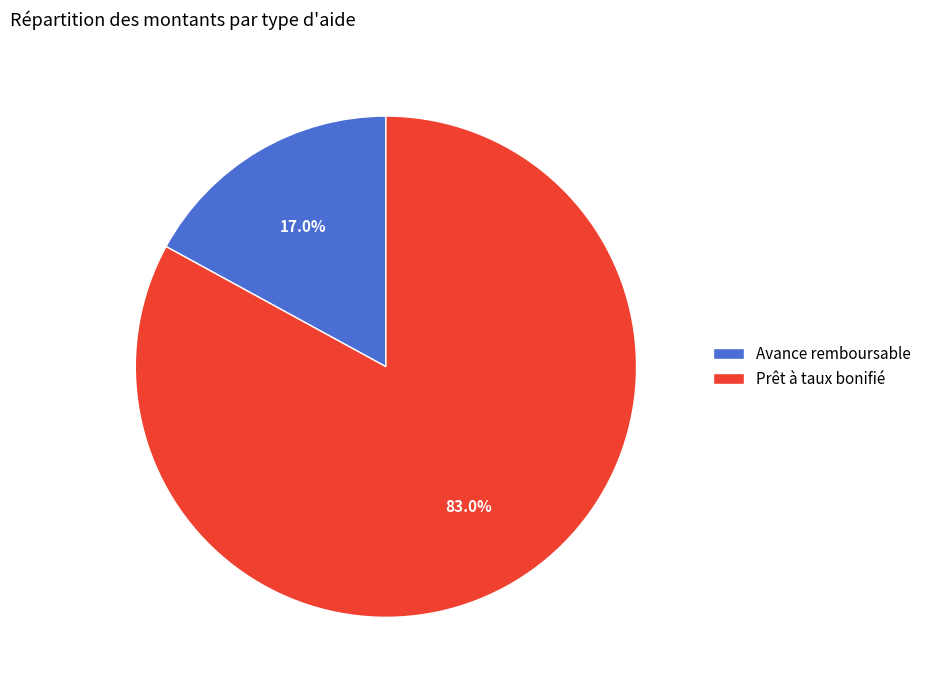

Count the number of slices in the pie.

2